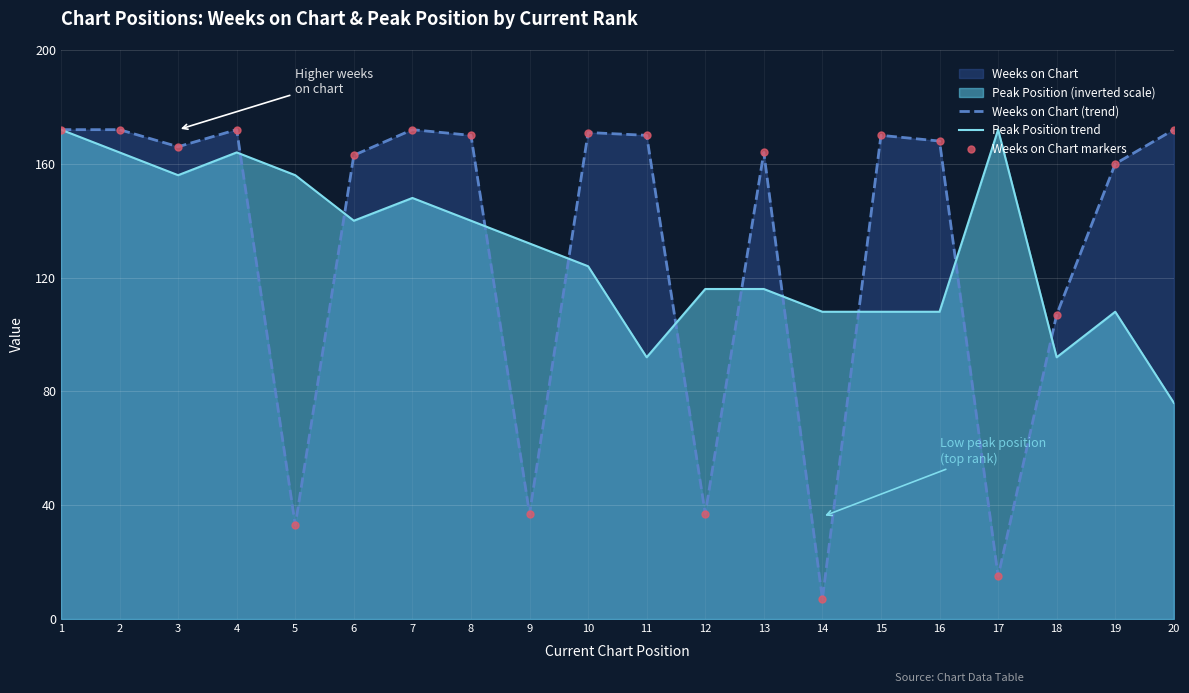

Between which two adjacent categories do Peak Position trend and Weeks on Chart markers first intersect?

4 and 5